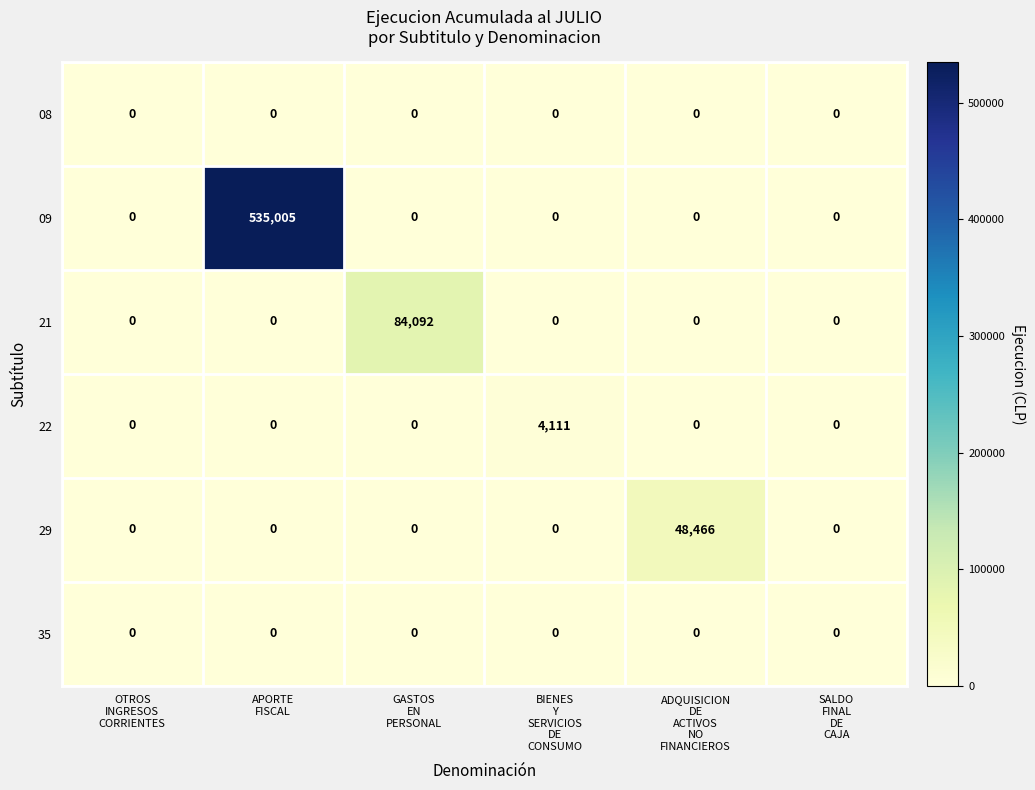

How many data points in 29 are above 0?

1